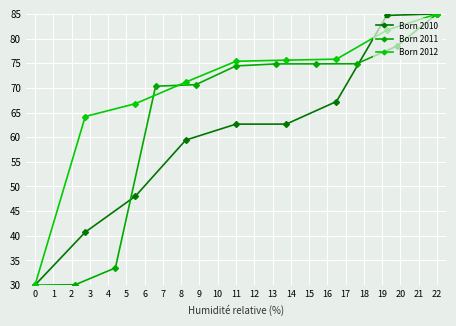

What is the maximum value for Born 2010?

85.0